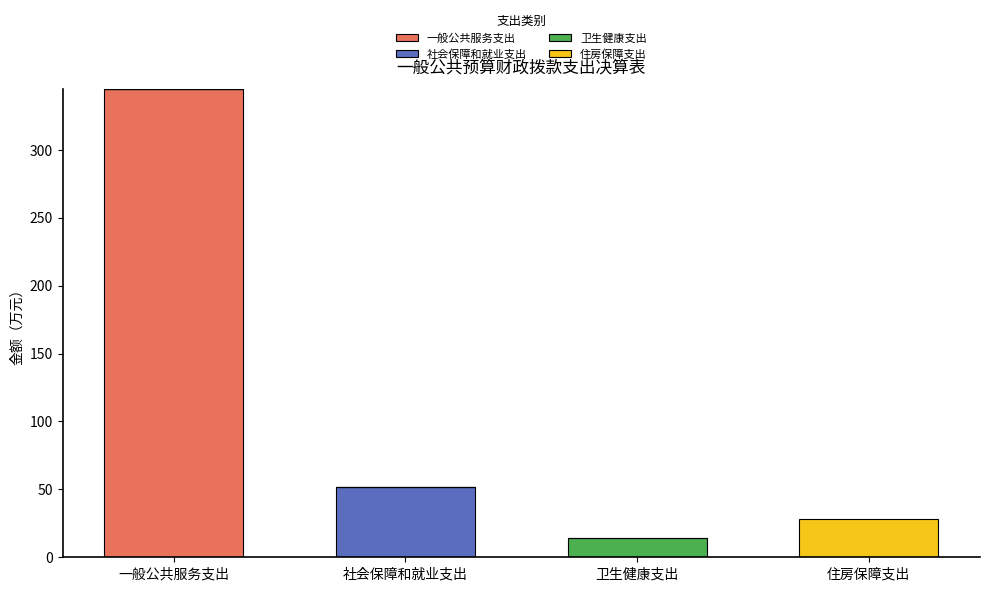

What is the total value across all series at 卫生健康支出?

14.1